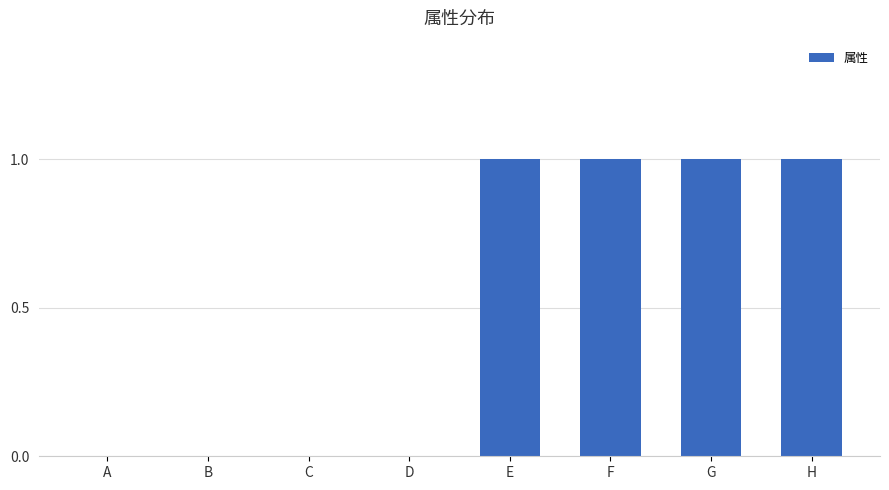

What is the greatest value displayed?

1